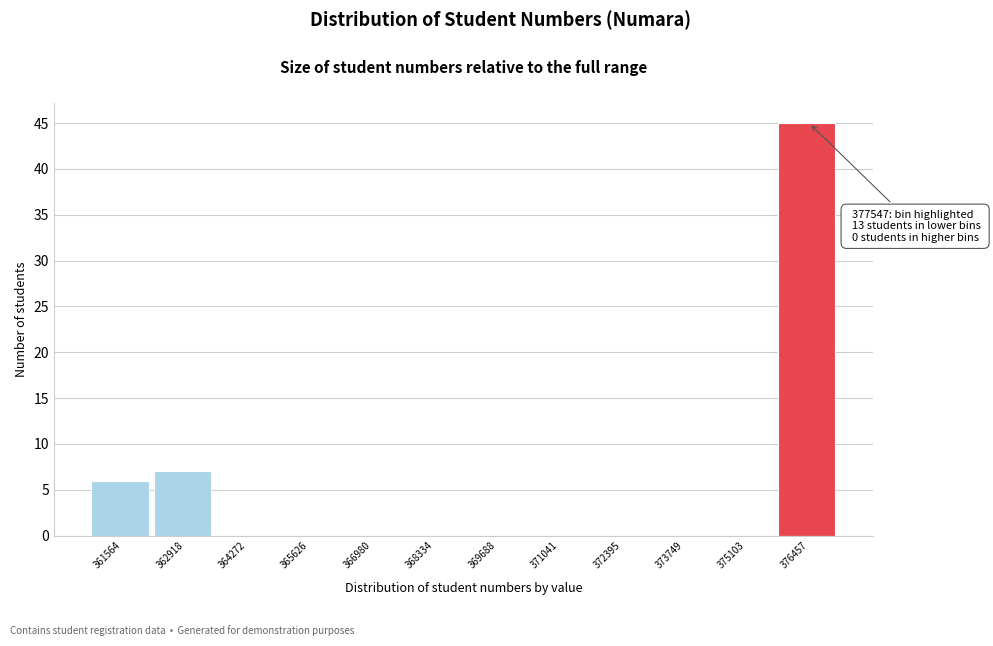

Reading left to right, transcribe all the data shown in this chart.

361564=6	362918=7	364272=0	365626=0	366980=0	368334=0	369688=0	371041=0	372395=0	373749=0	375103=0	376457=45